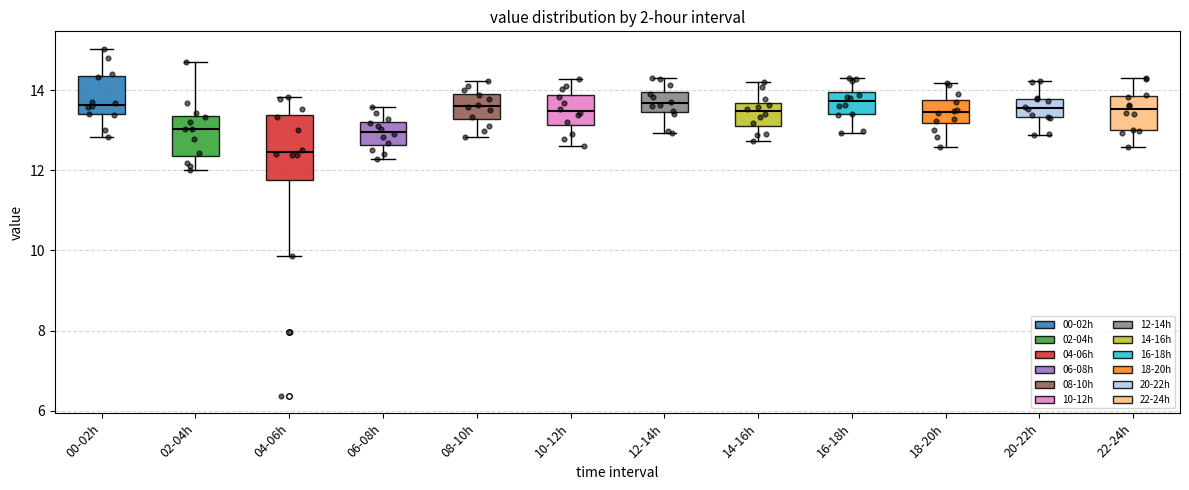

Reading left to right, transcribe this box plot: for each box, give where its median line is, the range the box spans, and where its two whiskers end, as read against the y-axis. The values are not printed on the chart, so give them approximately, as read against the axis.

00-02h: median 13.6, box 13.4 to 14.4, whiskers 12.8 to 15.0
02-04h: median 13.0, box 12.4 to 13.4, whiskers 12.0 to 14.8
04-06h: median 12.4, box 11.8 to 13.4, whiskers 9.8 to 13.8
06-08h: median 13.0, box 12.6 to 13.2, whiskers 12.2 to 13.6
08-10h: median 13.6, box 13.2 to 14.0, whiskers 12.8 to 14.2
10-12h: median 13.4, box 13.2 to 13.8, whiskers 12.6 to 14.2
12-14h: median 13.6, box 13.4 to 14.0, whiskers 13.0 to 14.4
14-16h: median 13.4, box 13.2 to 13.6, whiskers 12.8 to 14.2
16-18h: median 13.8, box 13.4 to 14.0, whiskers 13.0 to 14.4
18-20h: median 13.4, box 13.2 to 13.8, whiskers 12.6 to 14.2
20-22h: median 13.6, box 13.4 to 13.8, whiskers 12.8 to 14.2
22-24h: median 13.6, box 13.0 to 13.8, whiskers 12.6 to 14.4